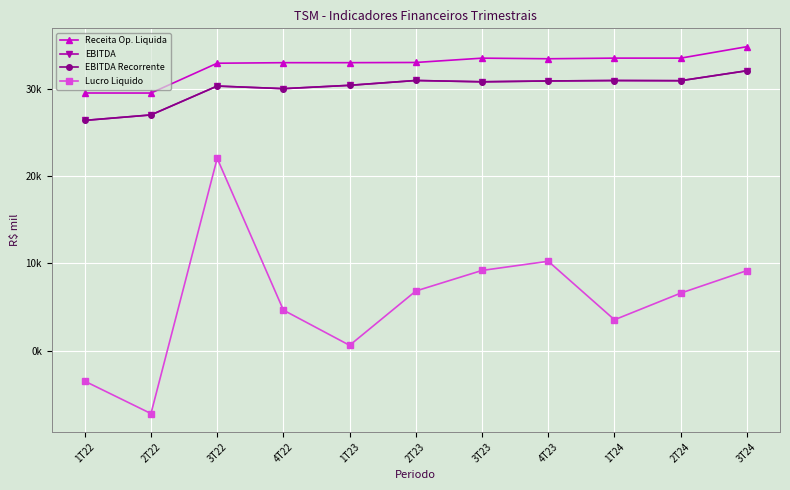

What is the total value across all series at 1T22?

78882